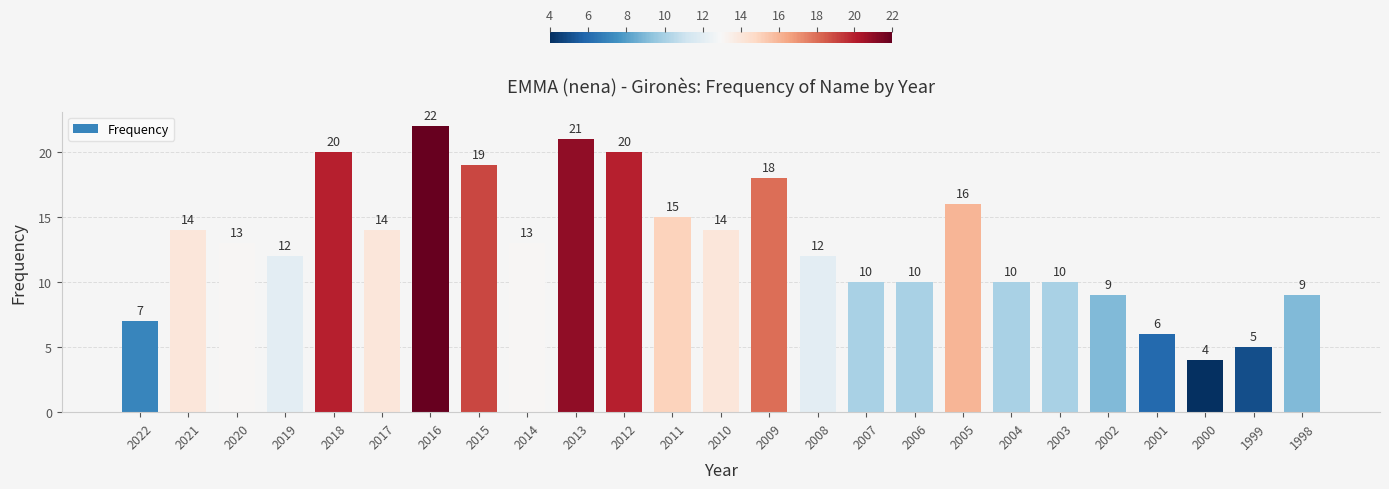

The value at 2020 is 8. True or false?

False